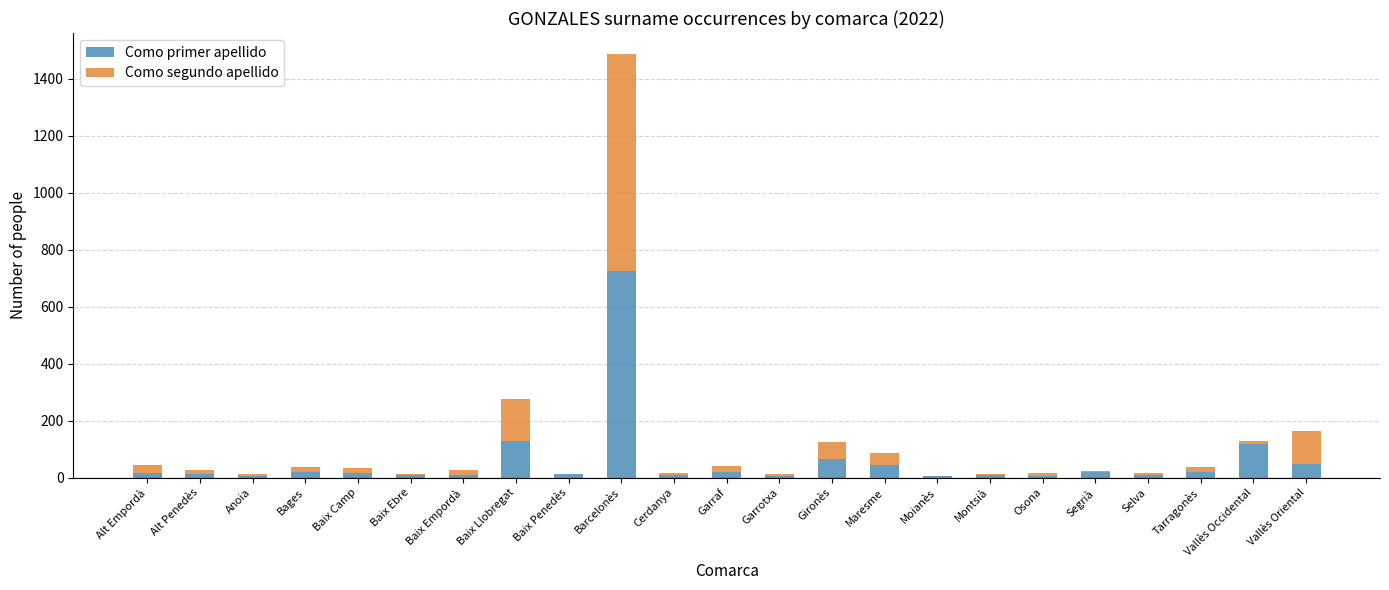

What is the total value across all series at Baix Llobregat?

277